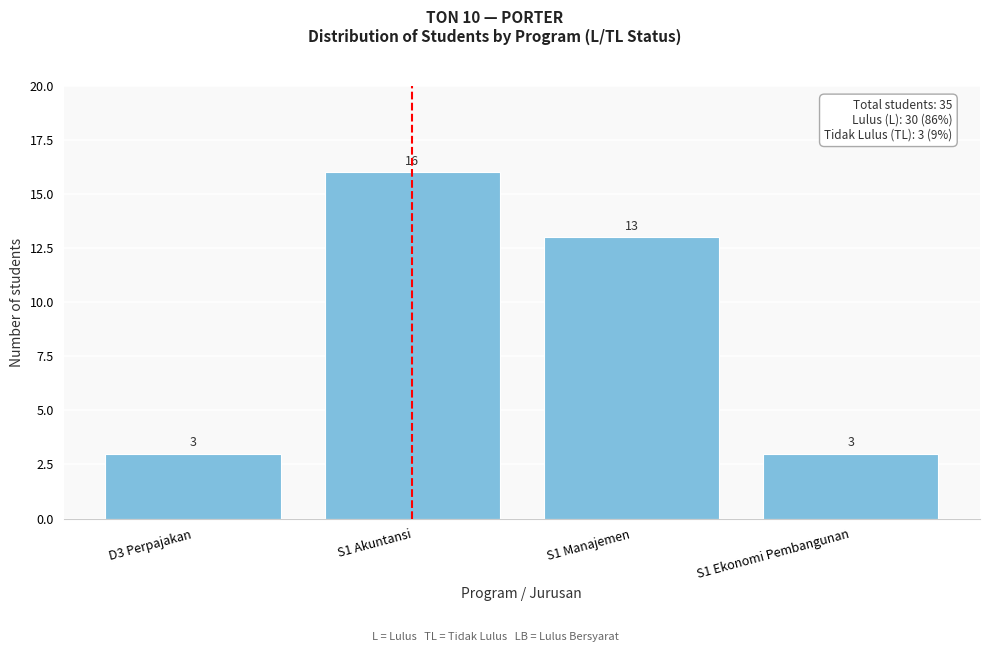

Reading left to right, extract all data points from this chart.

3	16	13	3